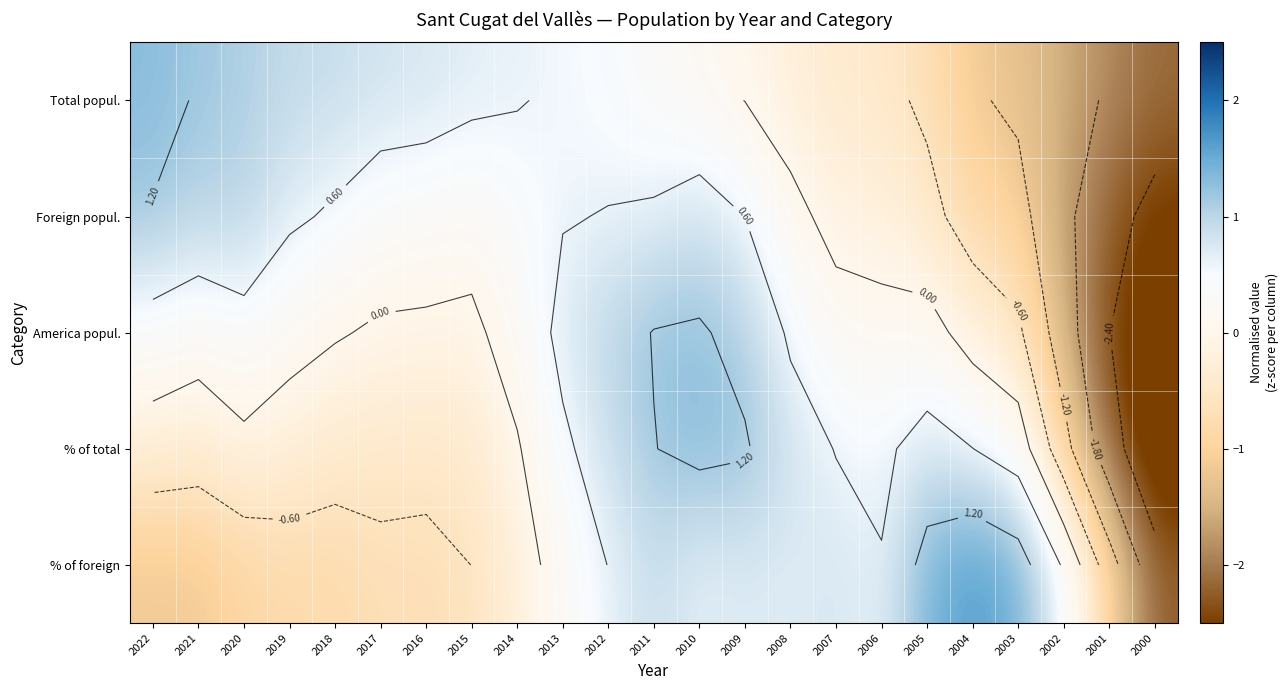

The value of % of total at 2005 is 0.8. True or false?

True